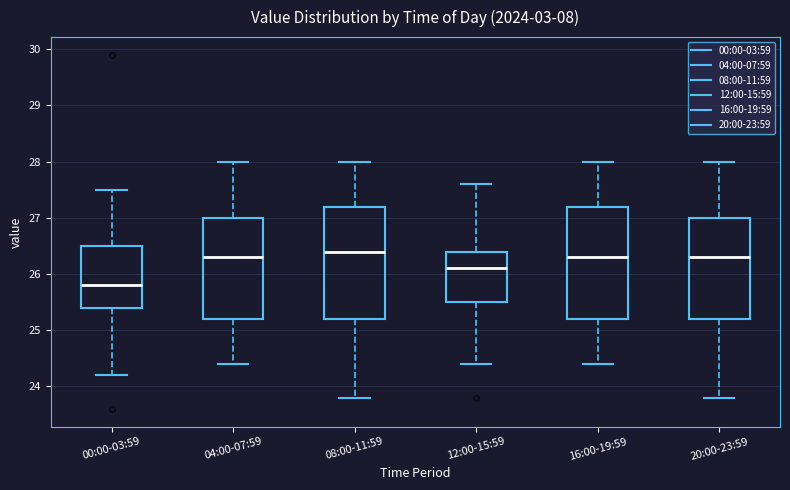

Reading left to right, read every box against the y-axis: the position of its median line, the range the box covers, and the ends of its whiskers. The values are not printed on the chart, so give them approximately, as read against the axis.

00:00-03:59: median 25.8, box 25.4 to 26.5, whiskers 24.2 to 27.5
04:00-07:59: median 26.3, box 25.2 to 27.0, whiskers 24.4 to 28.0
08:00-11:59: median 26.4, box 25.2 to 27.2, whiskers 23.8 to 28.0
12:00-15:59: median 26.1, box 25.5 to 26.4, whiskers 24.4 to 27.6
16:00-19:59: median 26.3, box 25.2 to 27.2, whiskers 24.4 to 28.0
20:00-23:59: median 26.3, box 25.2 to 27.0, whiskers 23.8 to 28.0